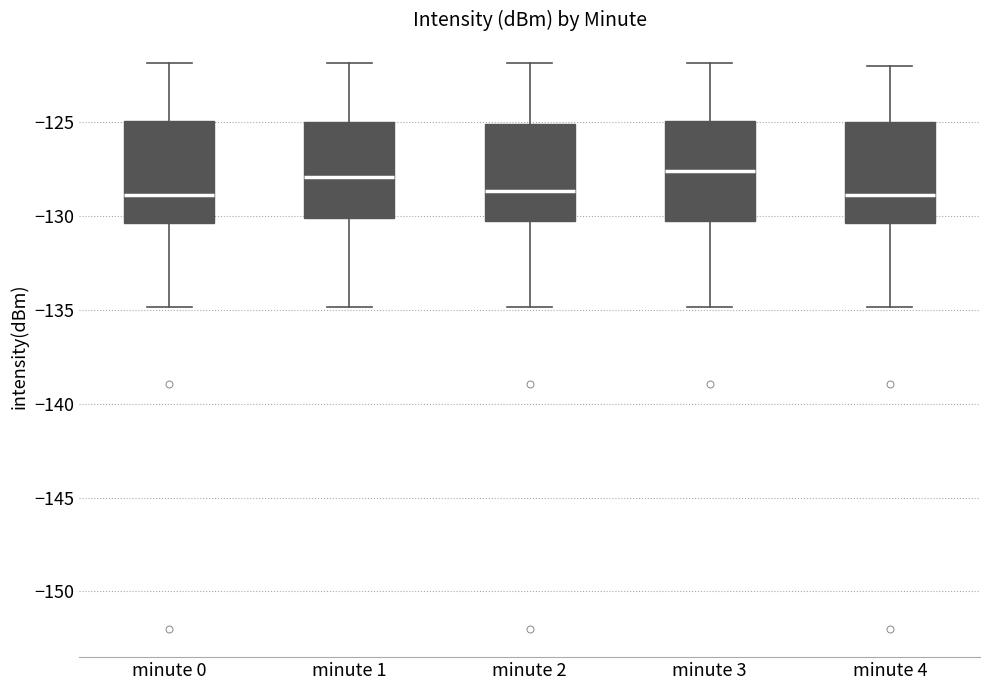

Where does the lower whisker of the box for minute 0 end on the y-axis? The values are not printed on the chart, so give them approximately, as read against the axis.

-135.0